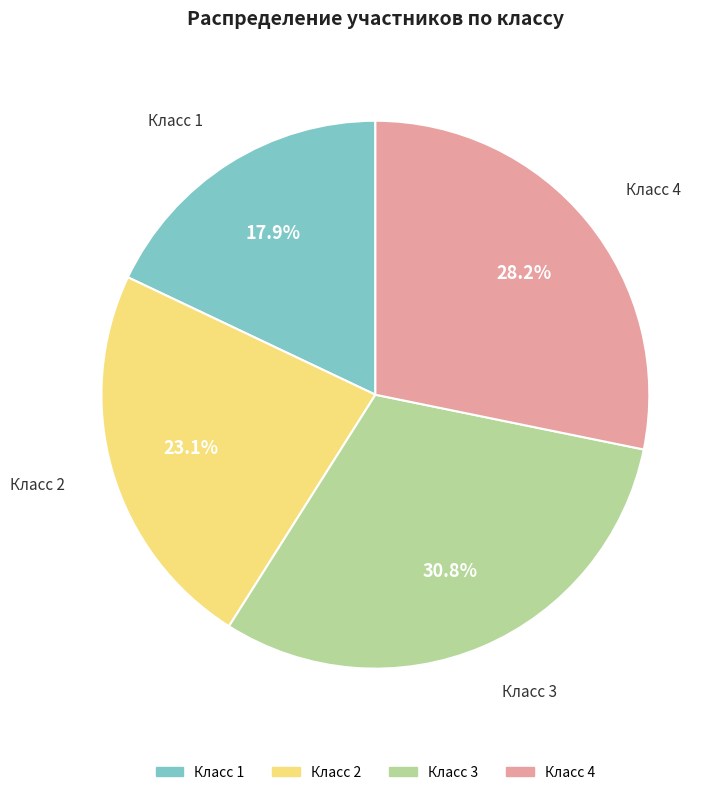

Does any single category account for the majority?

No